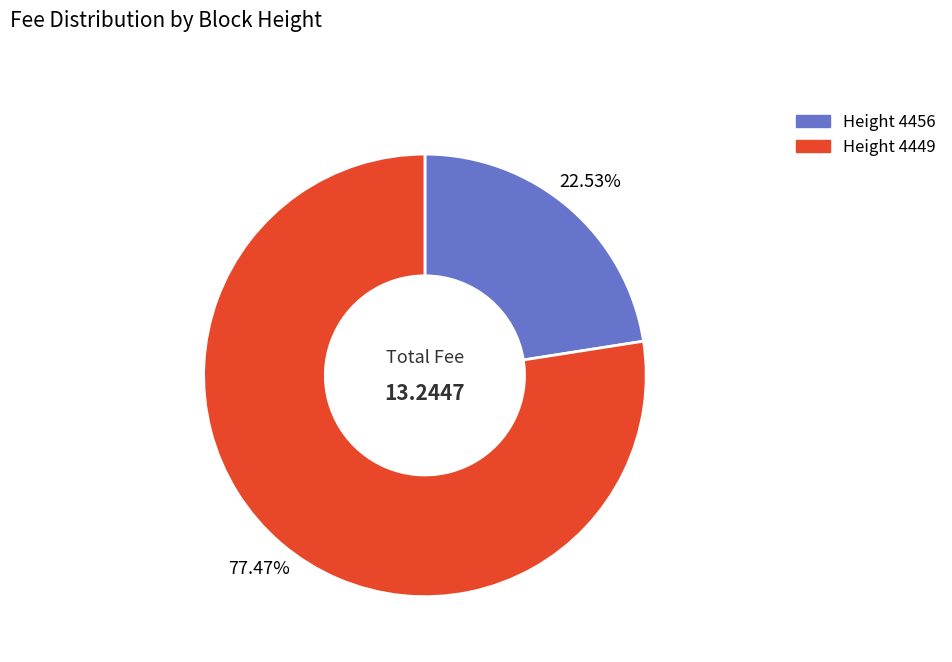

Is it true that Height 4449 is 77% of the pie?

True